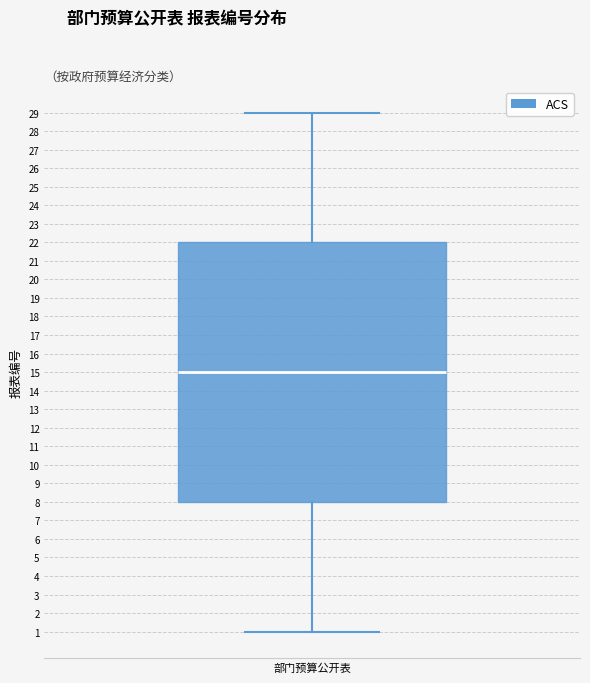

Transcribe this box plot: give where the median line is, the range the box spans, and where the two whiskers end, as read against the y-axis. The values are not printed on the chart, so give them approximately, as read against the axis.

median 15, box 8 to 22, whiskers 1 to 29